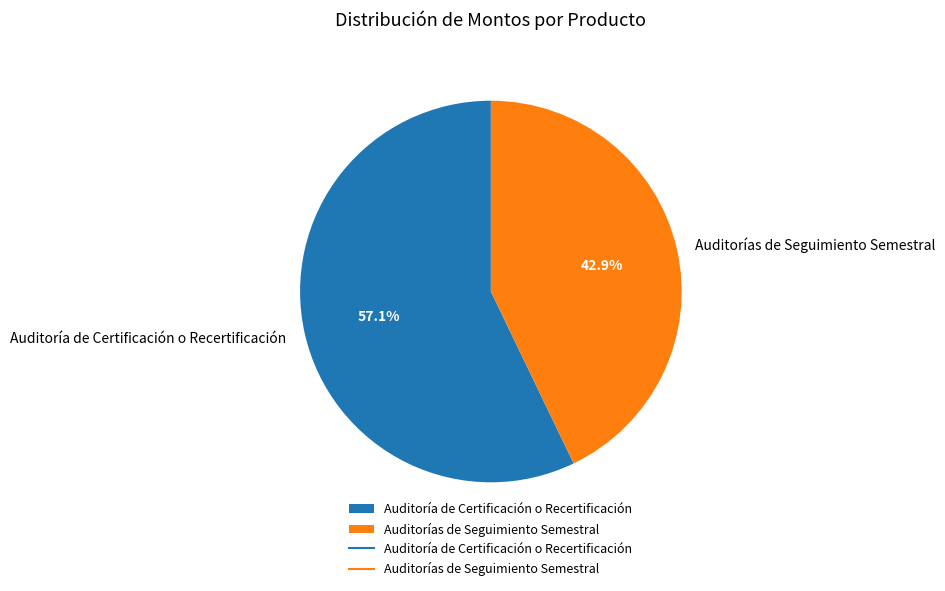

How many segments does this pie chart have?

2